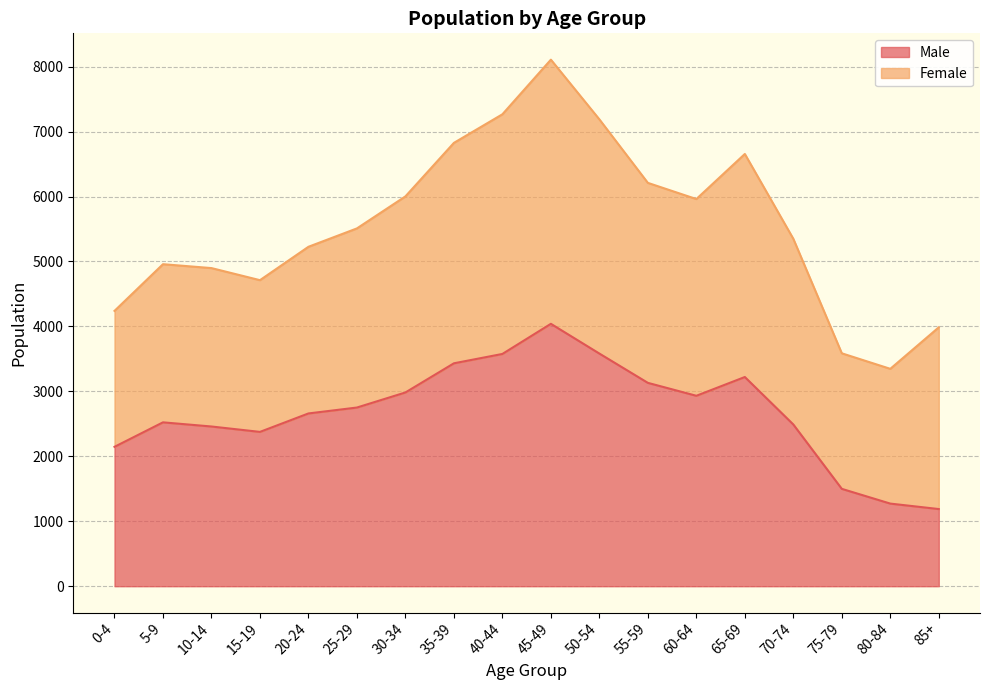

Where is the data nearest to the value 2614?

20-24